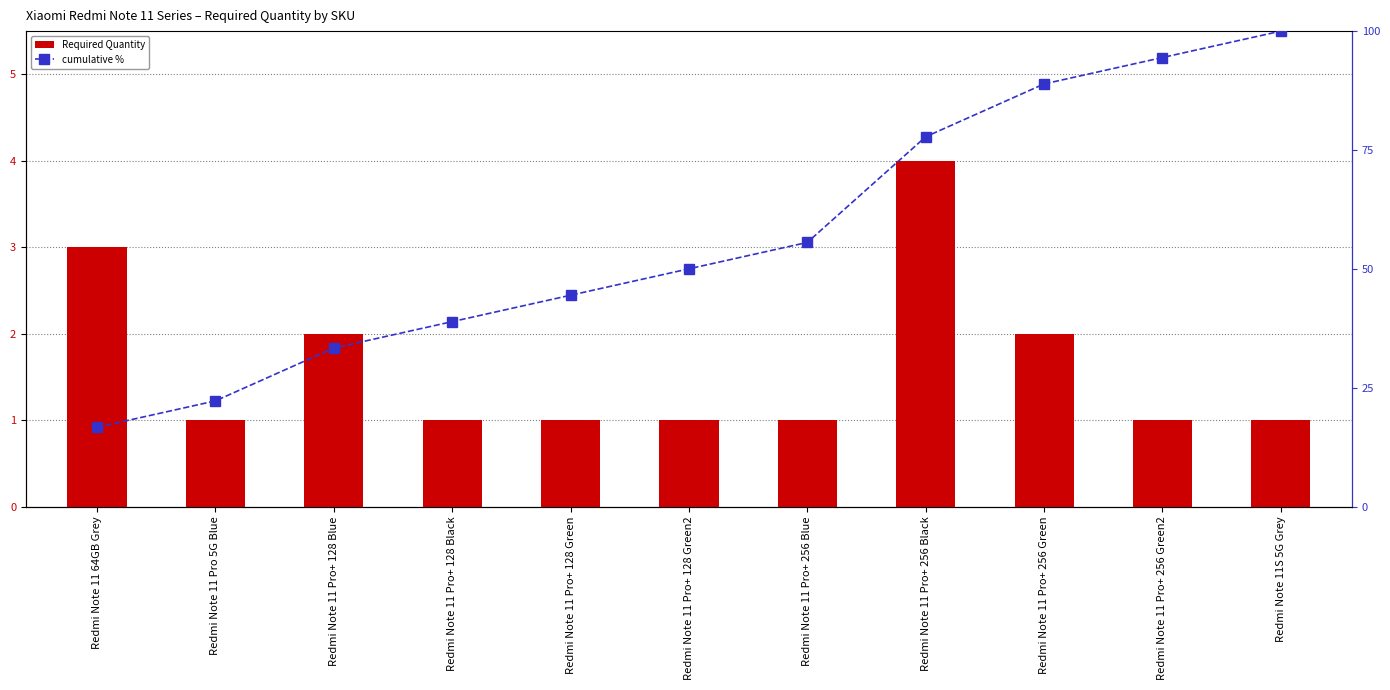

At which label is Required Quantity closest to 2?

Redmi Note 11 Pro+ 128 Blue